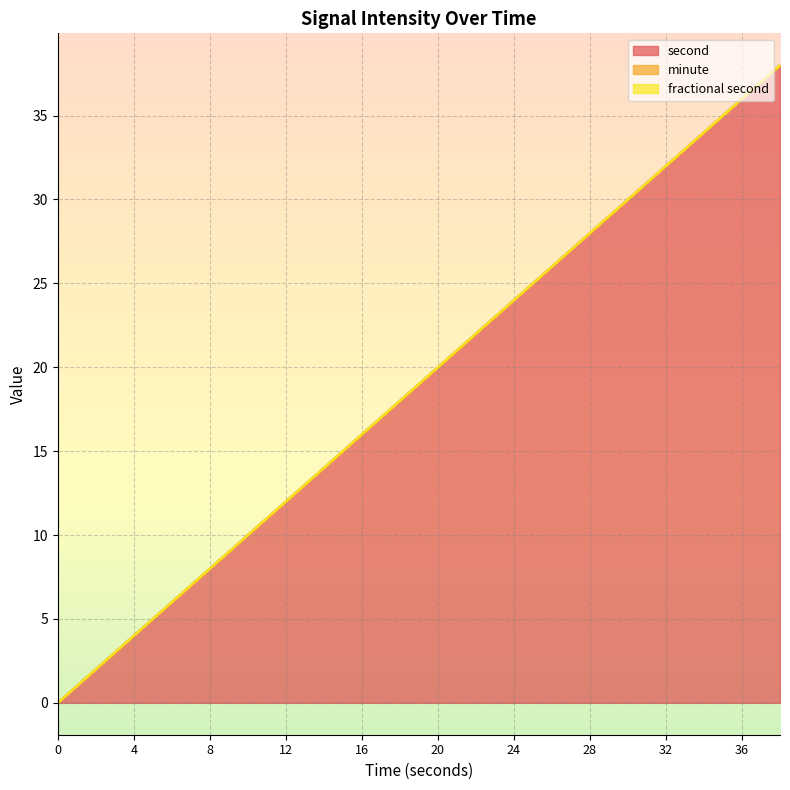

Rank the series at 6 from highest to lowest value.

second, minute, fractional second